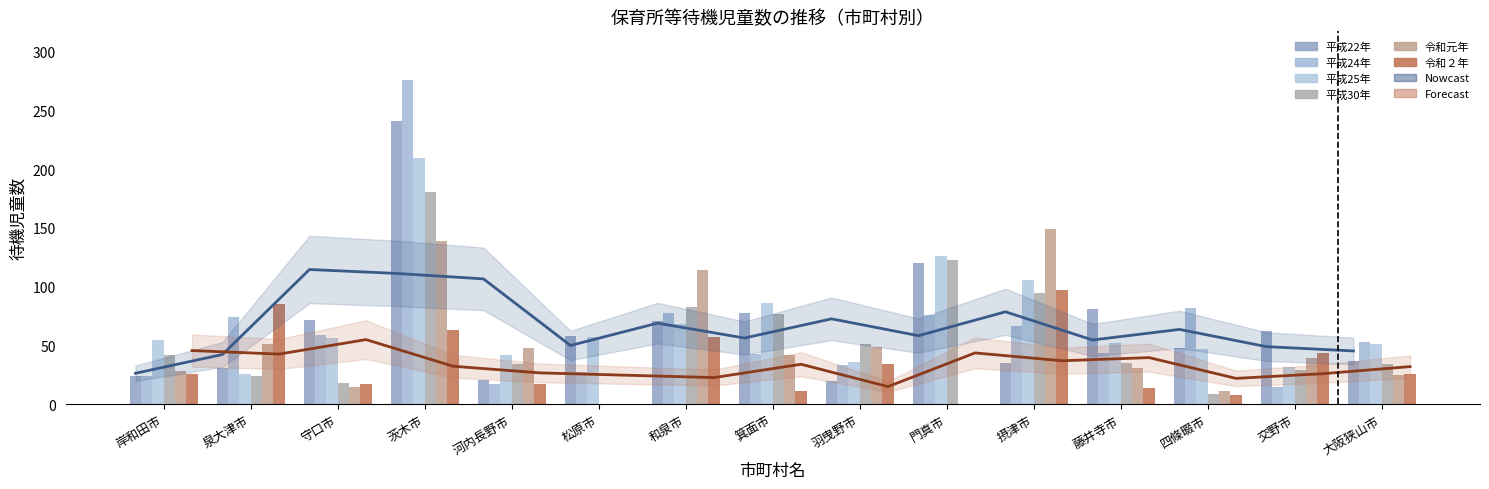

At which label does 平成25年 first exceed 55?

守口市